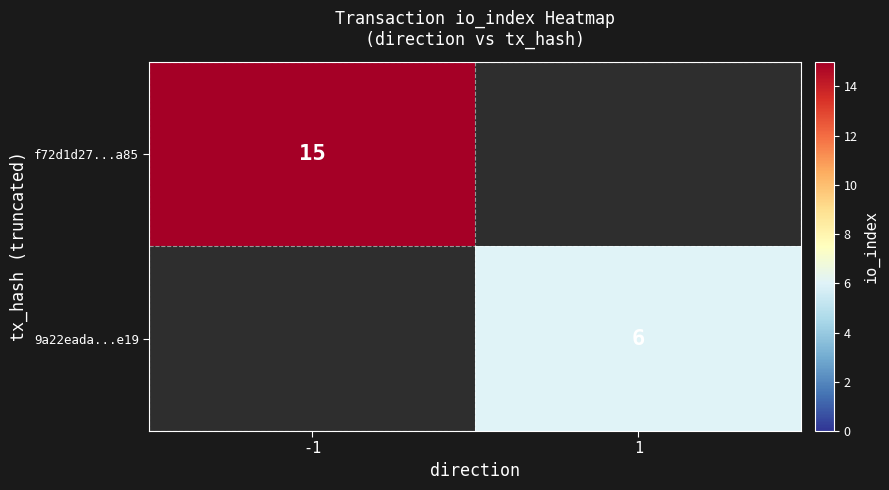

Is it true that f72d1d27...a85 equals 8 at -1?

False